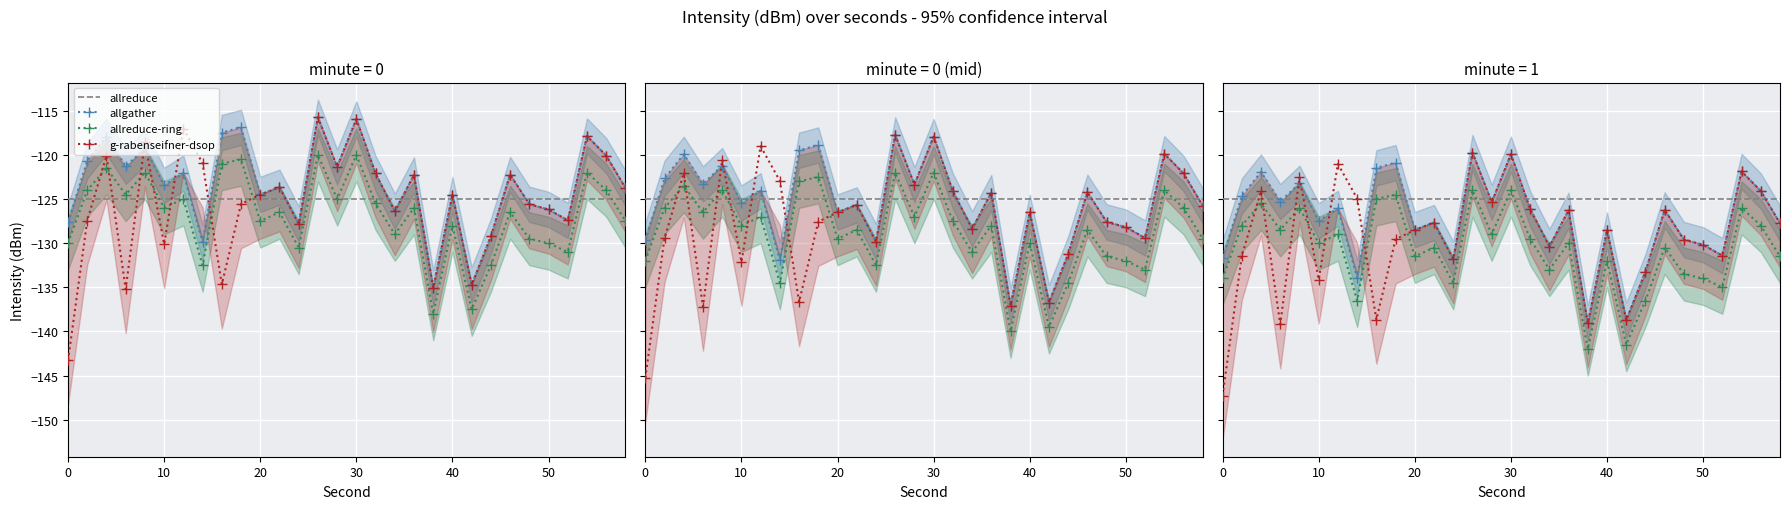

At which category does intensity_mid reach its first local peak?

4